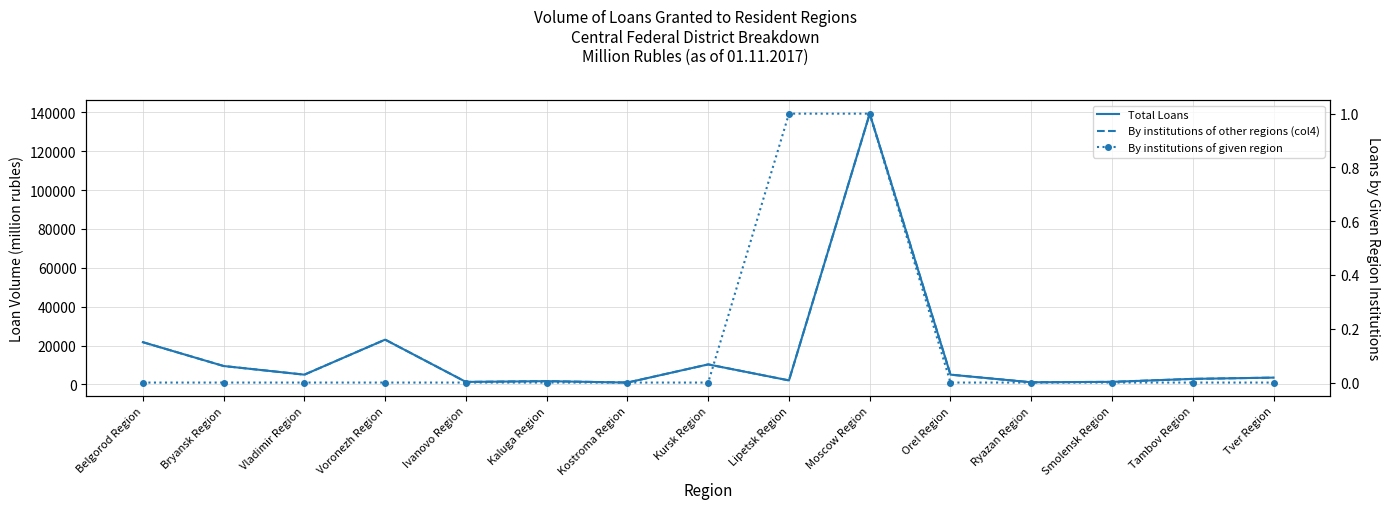

Rank the series by their maximum value, from lowest to highest.

By institutions of given region, By institutions of other regions (col4), Total Loans